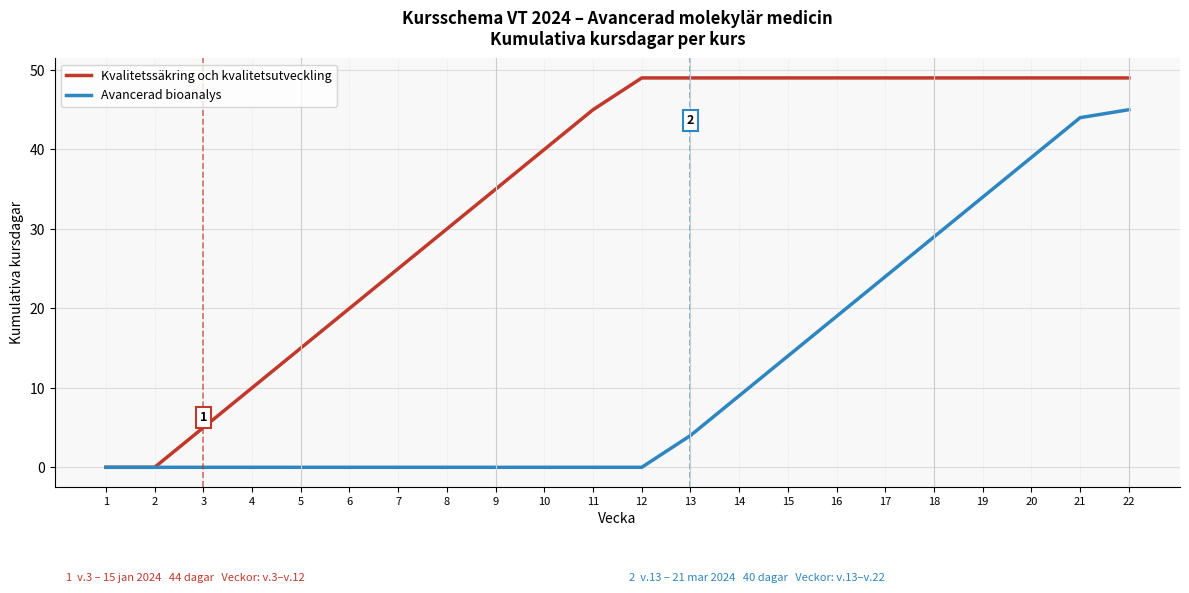

Which series has the largest total across all categories?

Kvalitetssäkring och kvalitetsutveckling